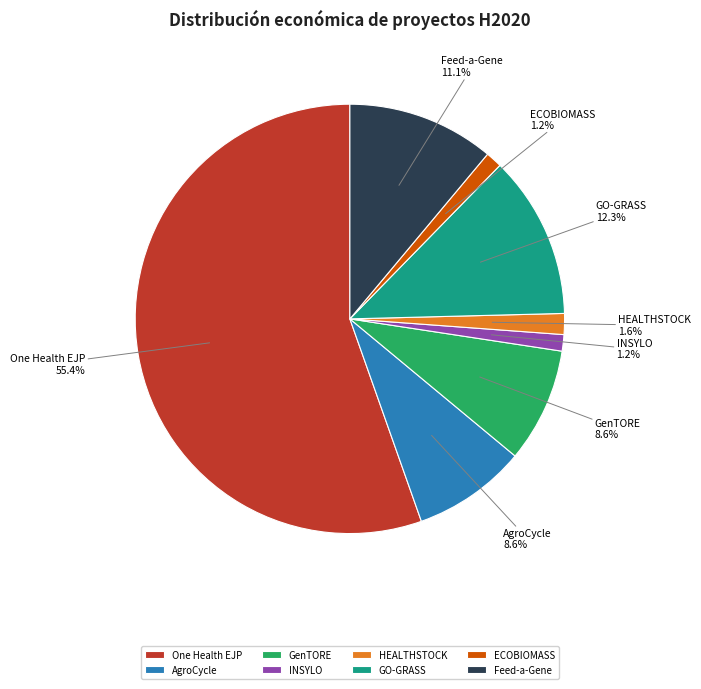

Does One Health EJP represent more than half of the total?

Yes